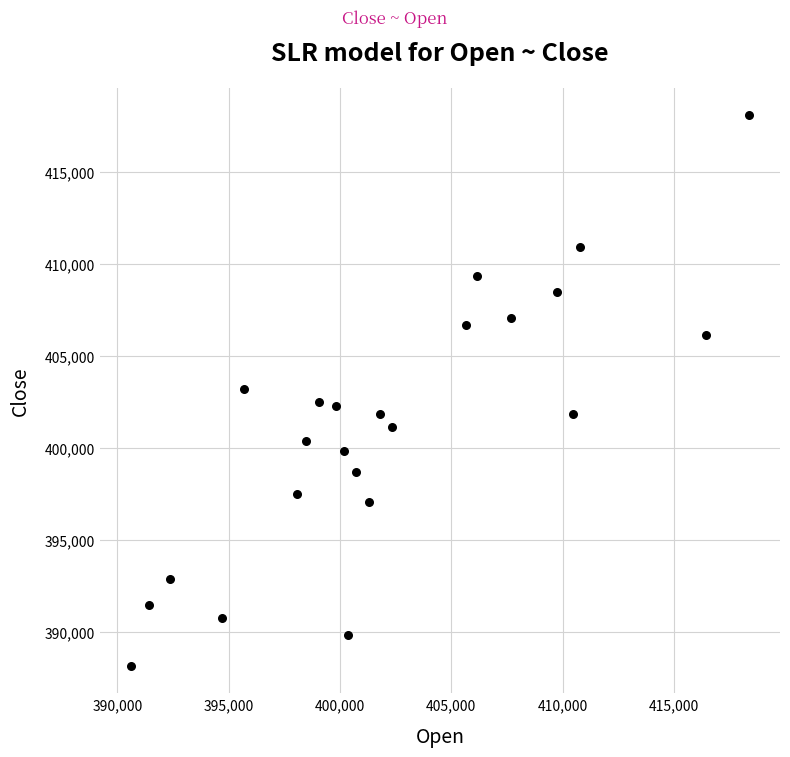

What is the range of Y values (max minus min)?

29916